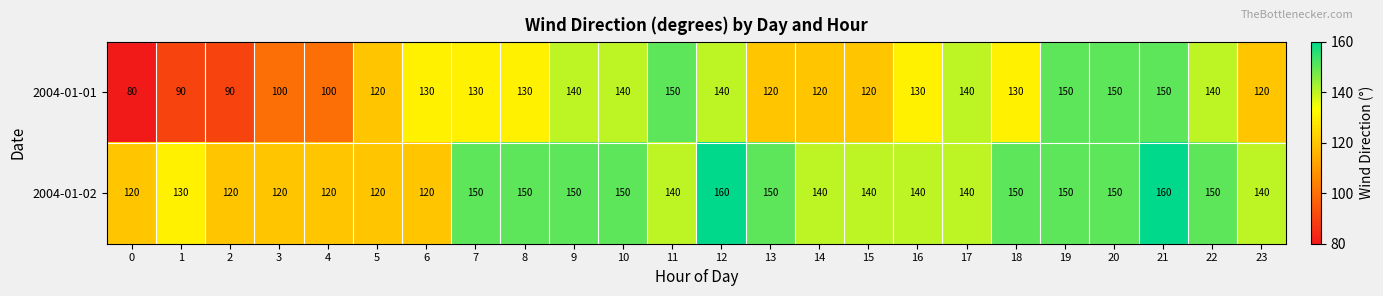

What value does the 2004-01-02 series have at 18, to the nearest 10?

150